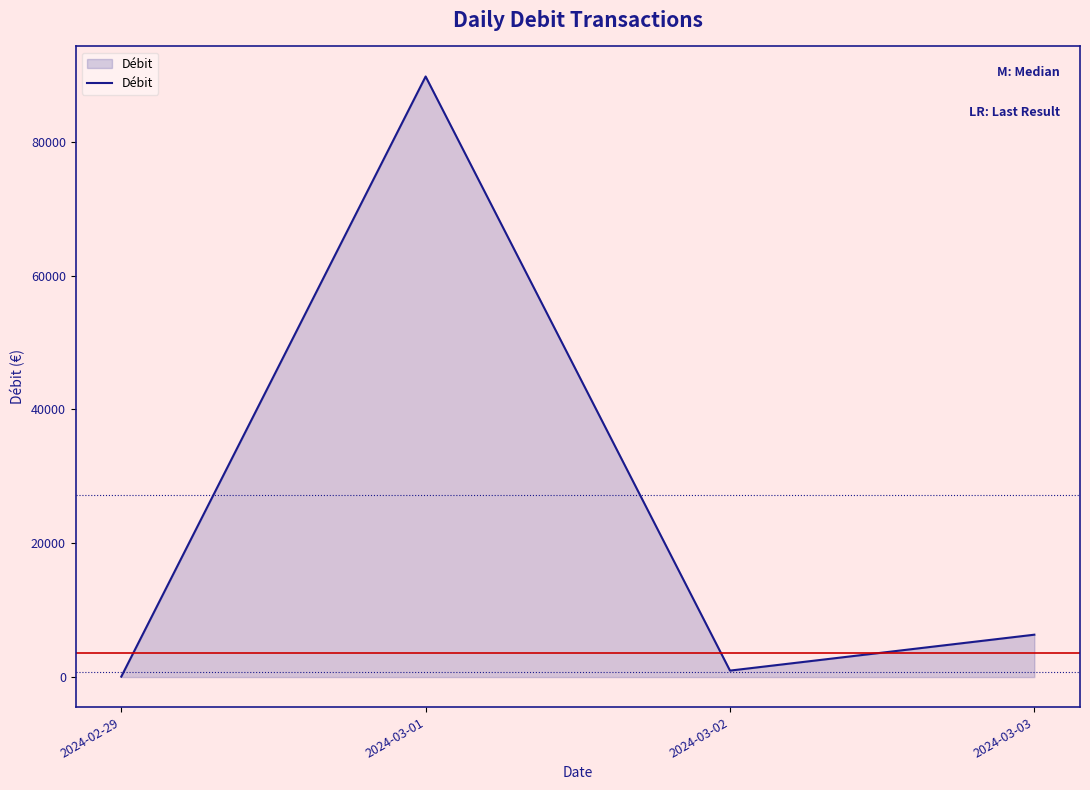

Reading left to right, what are all the values shown in this chart?

2024-02-29=61.2	2024-03-01=89784.3	2024-03-02=964.9	2024-03-03=6333.9